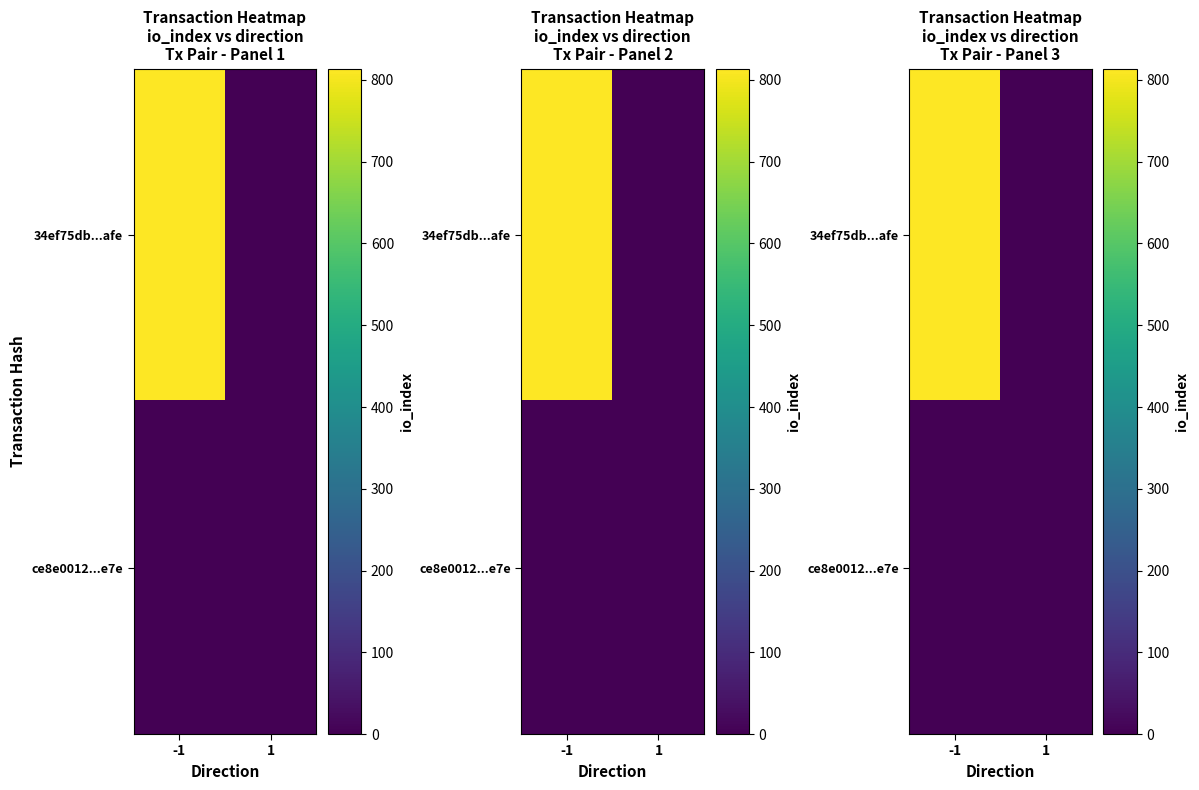

At which label is 34ef75db...afe closest to 407?

-1